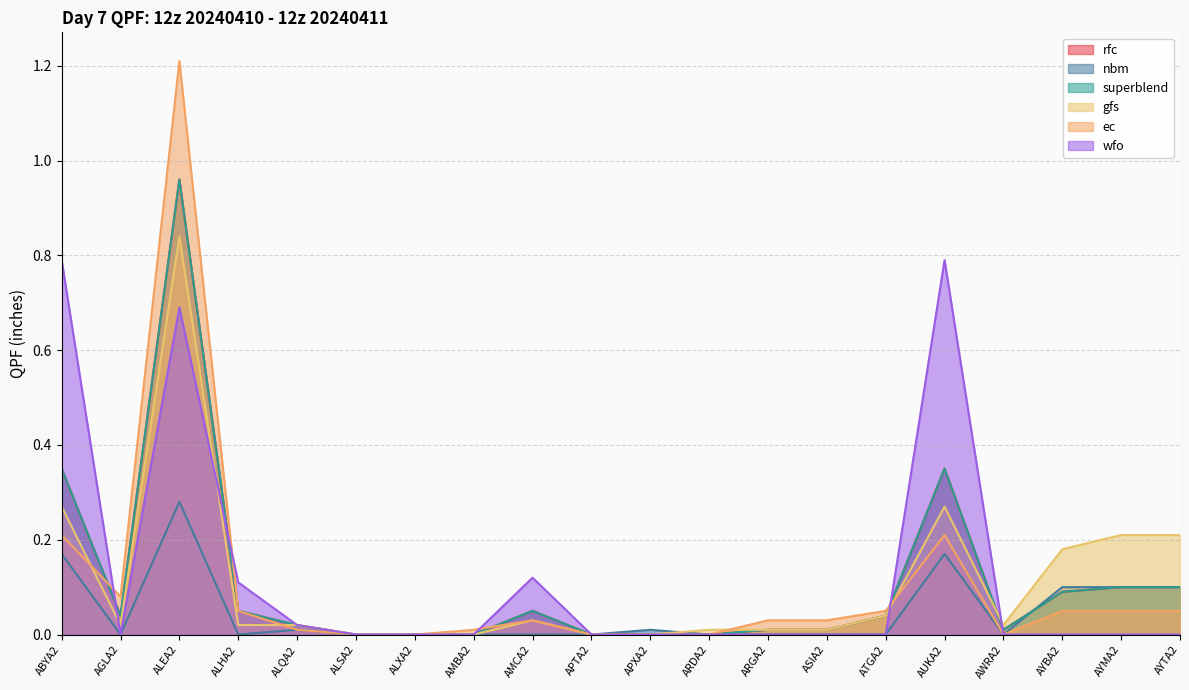

After their last crossing, which series has the higher values: gfs or wfo?

gfs